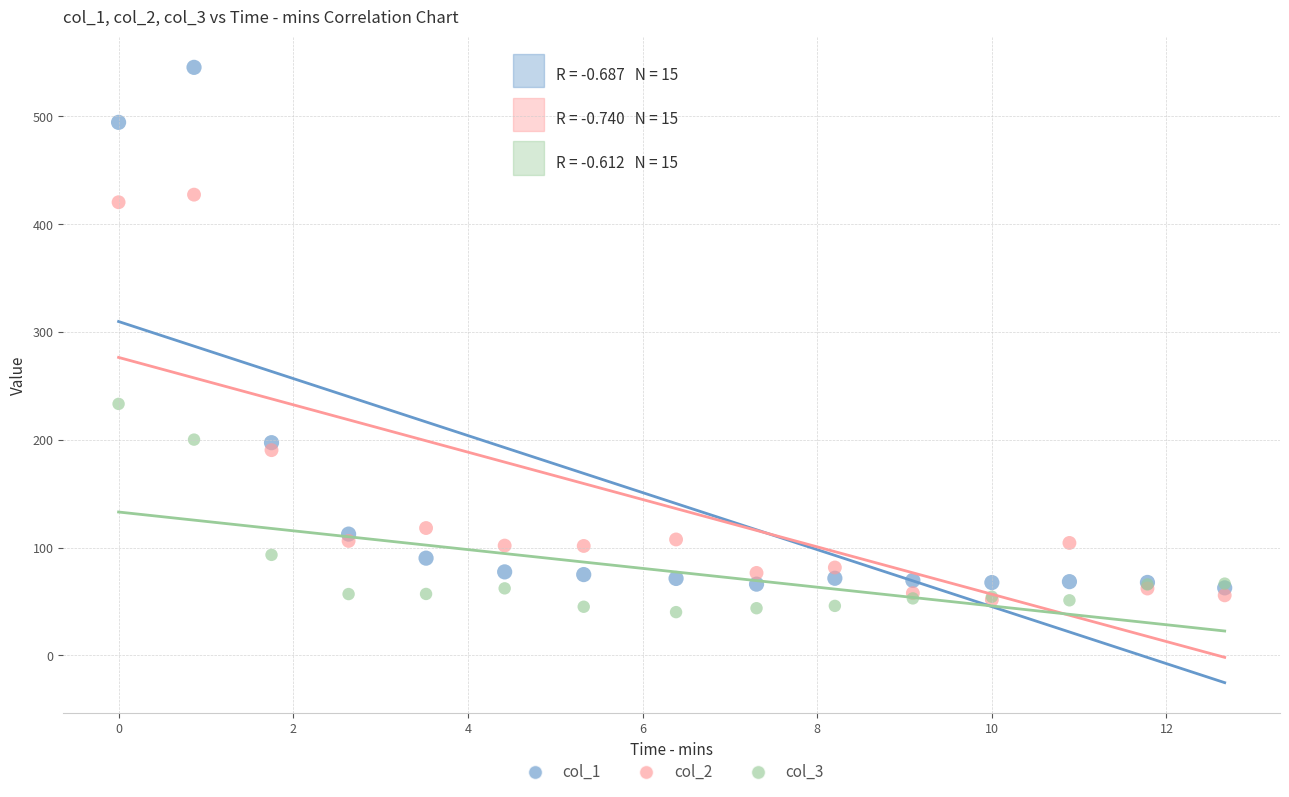

Which series reaches the minimum Y coordinate?

col_3